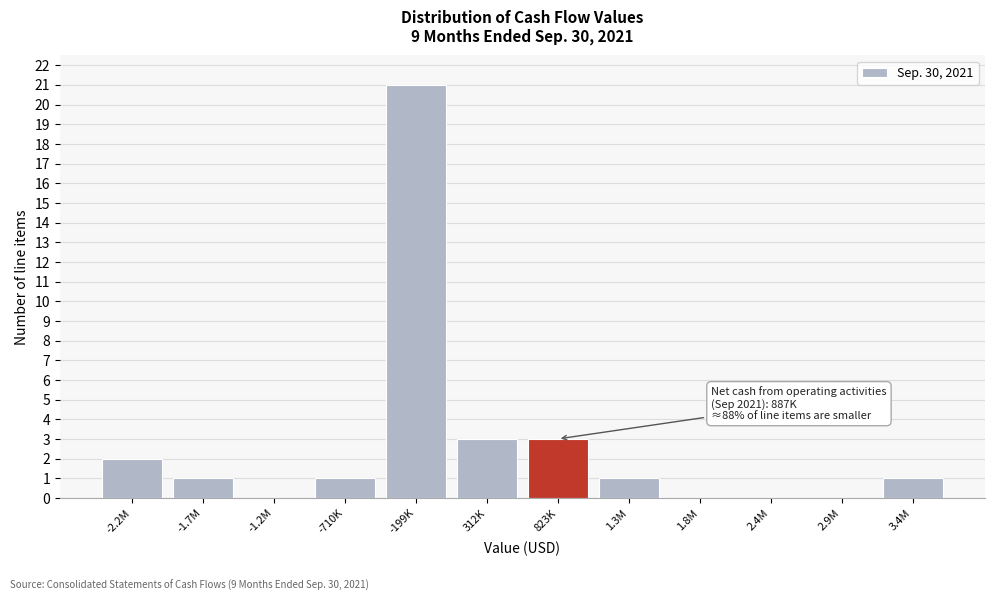

Reading left to right, transcribe all the data shown in this chart.

-2.2M=2	-1.7M=1	-1.2M=0	-710K=1	-199K=21	312K=3	823K=3	1.3M=1	1.8M=0	2.4M=0	2.9M=0	3.4M=1